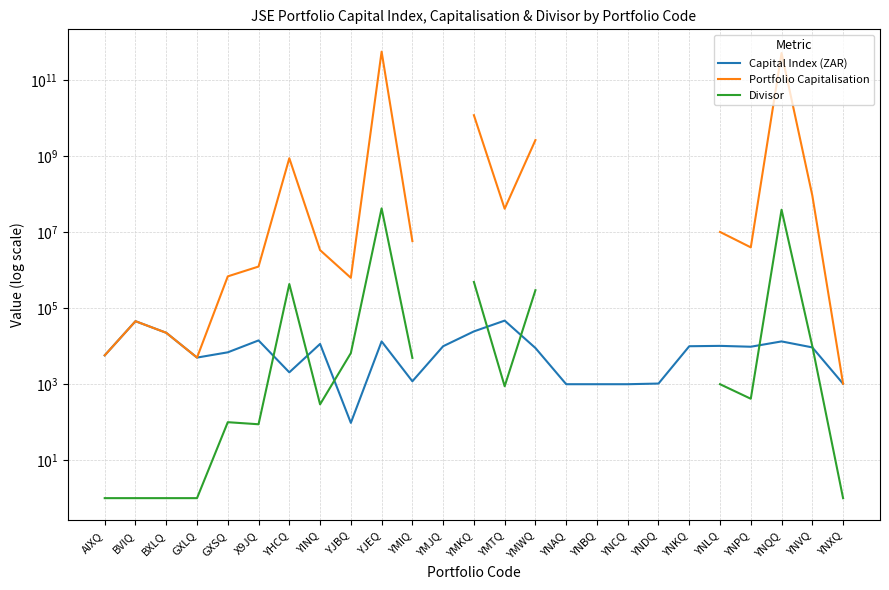

At how many categories does at least one series exceed 179887015242?

2